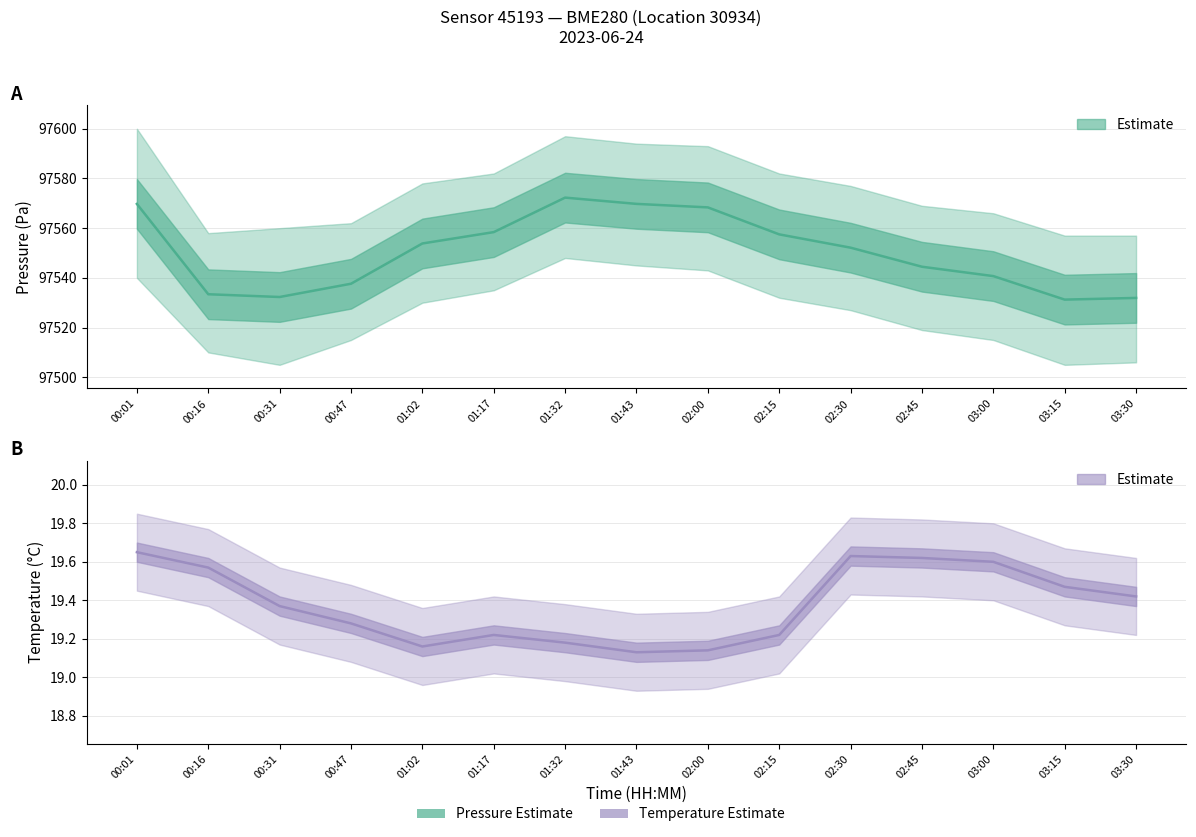

Reading left to right, list all the values displayed in this chart.

pressure: 00:01=97569.8	00:16=97533.4	00:31=97532.3	00:47=97537.6	01:02=97553.8	01:17=97558.4	01:32=97572.3	01:43=97569.8	02:00=97568.4	02:15=97557.5	02:30=97552.1	02:45=97544.5	03:00=97540.7	03:15=97531.2	03:30=97531.9
pressure_low: 00:01=97540.0	00:16=97510.0	00:31=97505.0	00:47=97515.0	01:02=97530.0	01:17=97535.0	01:32=97548.0	01:43=97545.0	02:00=97543.0	02:15=97532.0	02:30=97527.0	02:45=97519.0	03:00=97515.0	03:15=97505.0	03:30=97506.0
pressure_high: 00:01=97600.0	00:16=97558.0	00:31=97560.0	00:47=97562.0	01:02=97578.0	01:17=97582.0	01:32=97597.0	01:43=97594.0	02:00=97593.0	02:15=97582.0	02:30=97577.0	02:45=97569.0	03:00=97566.0	03:15=97557.0	03:30=97557.0
temperature: 00:01=19.6	00:16=19.6	00:31=19.4	00:47=19.3	01:02=19.2	01:17=19.2	01:32=19.2	01:43=19.1	02:00=19.1	02:15=19.2	02:30=19.6	02:45=19.6	03:00=19.6	03:15=19.5	03:30=19.4
temperature_low: 00:01=19.4	00:16=19.4	00:31=19.2	00:47=19.1	01:02=19.0	01:17=19.0	01:32=19.0	01:43=18.9	02:00=18.9	02:15=19.0	02:30=19.4	02:45=19.4	03:00=19.4	03:15=19.3	03:30=19.2
temperature_high: 00:01=19.9	00:16=19.8	00:31=19.6	00:47=19.5	01:02=19.4	01:17=19.4	01:32=19.4	01:43=19.3	02:00=19.3	02:15=19.4	02:30=19.8	02:45=19.8	03:00=19.8	03:15=19.7	03:30=19.6